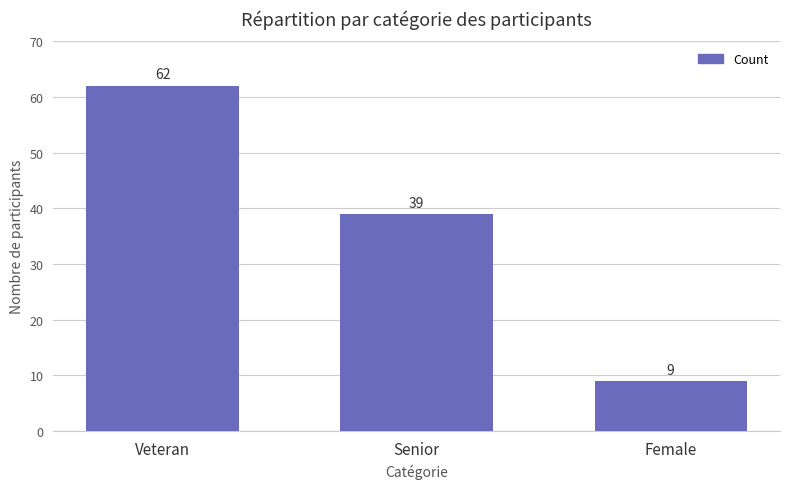

What is the average value?

37